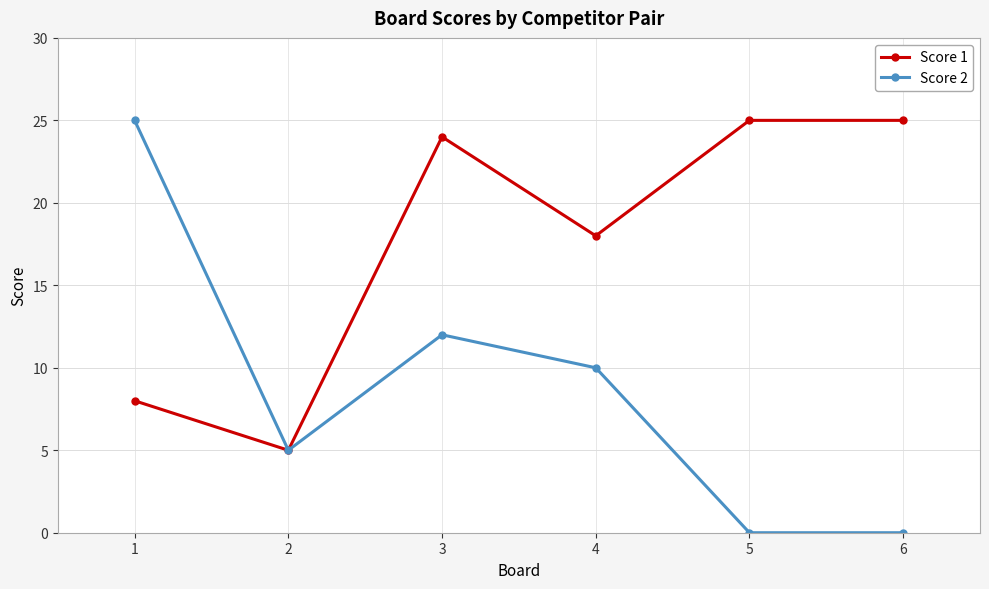

What is the value of the Score 2 point at the 2nd from the left?

5